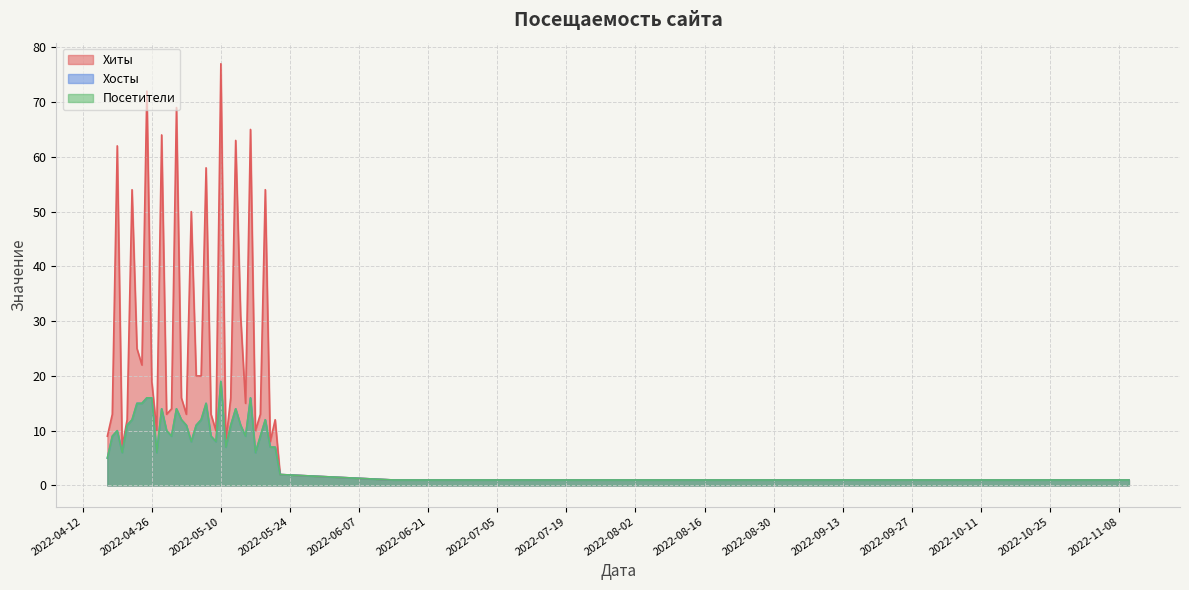

What is the difference between the second highest and second lowest values in the Посетители series?

15